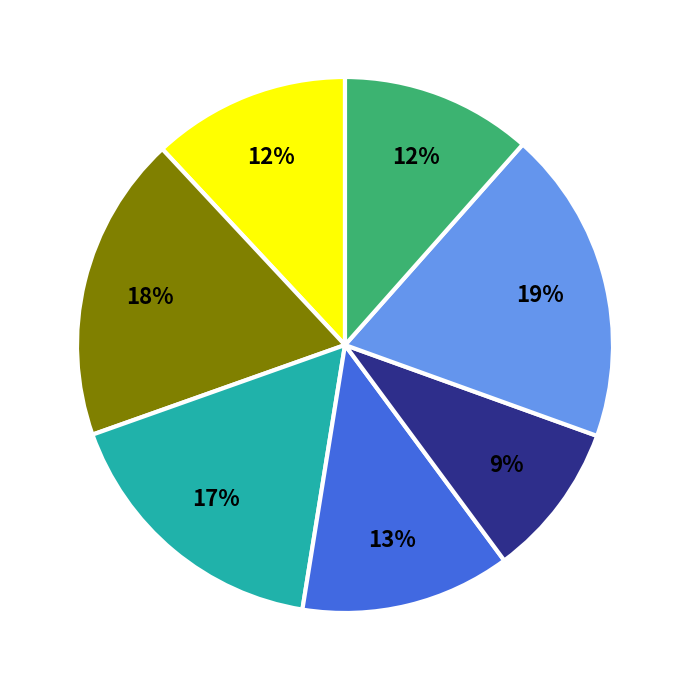

Is there a majority slice in this chart?

No